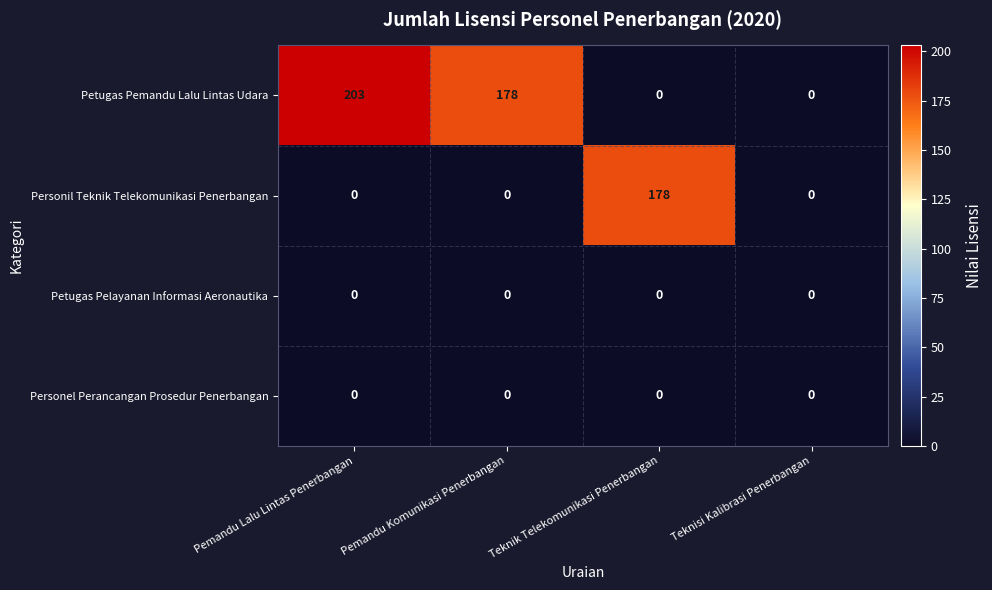

Which series has the largest range (max minus min)?

Petugas Pemandu Lalu Lintas Udara